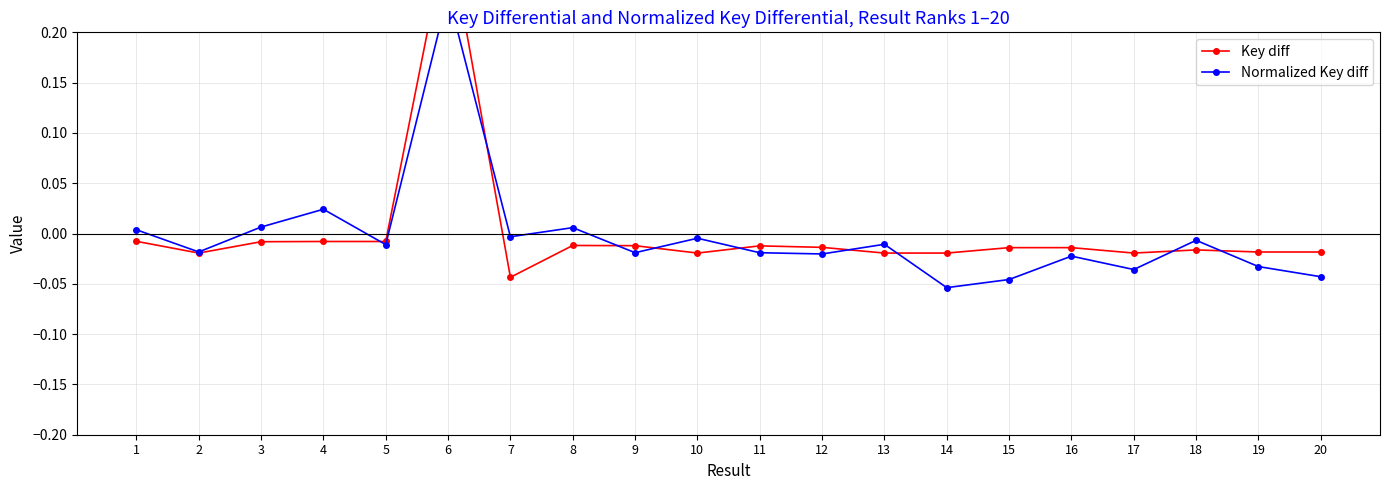

How many distinct data groups are displayed?

2